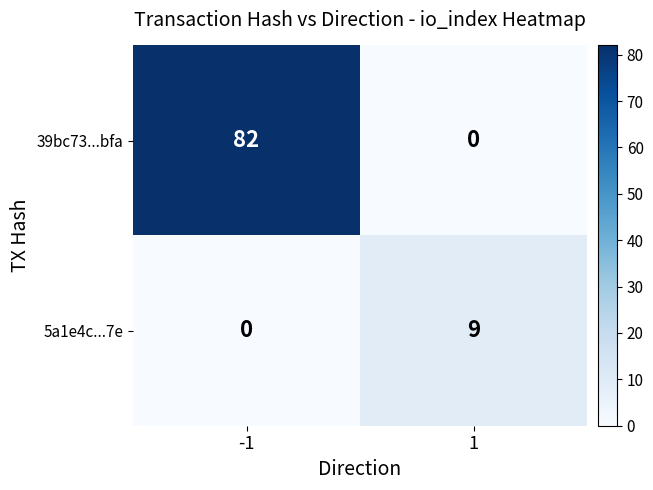

Rank the series by their average value, from lowest to highest.

5a1e4c...7e, 39bc73...bfa